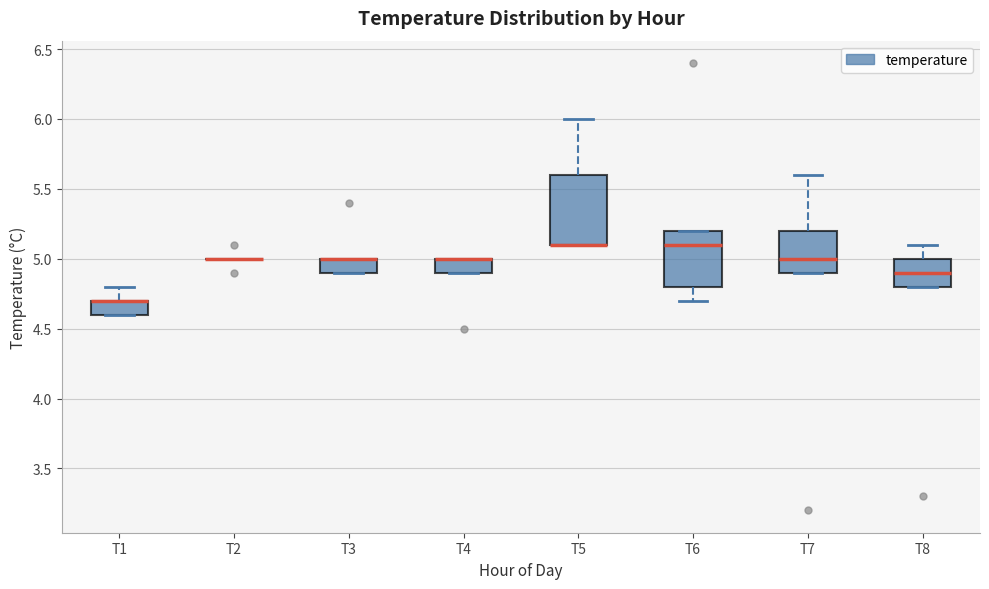

Where does the upper whisker of the box for T8 end on the y-axis? The values are not printed on the chart, so give them approximately, as read against the axis.

5.1